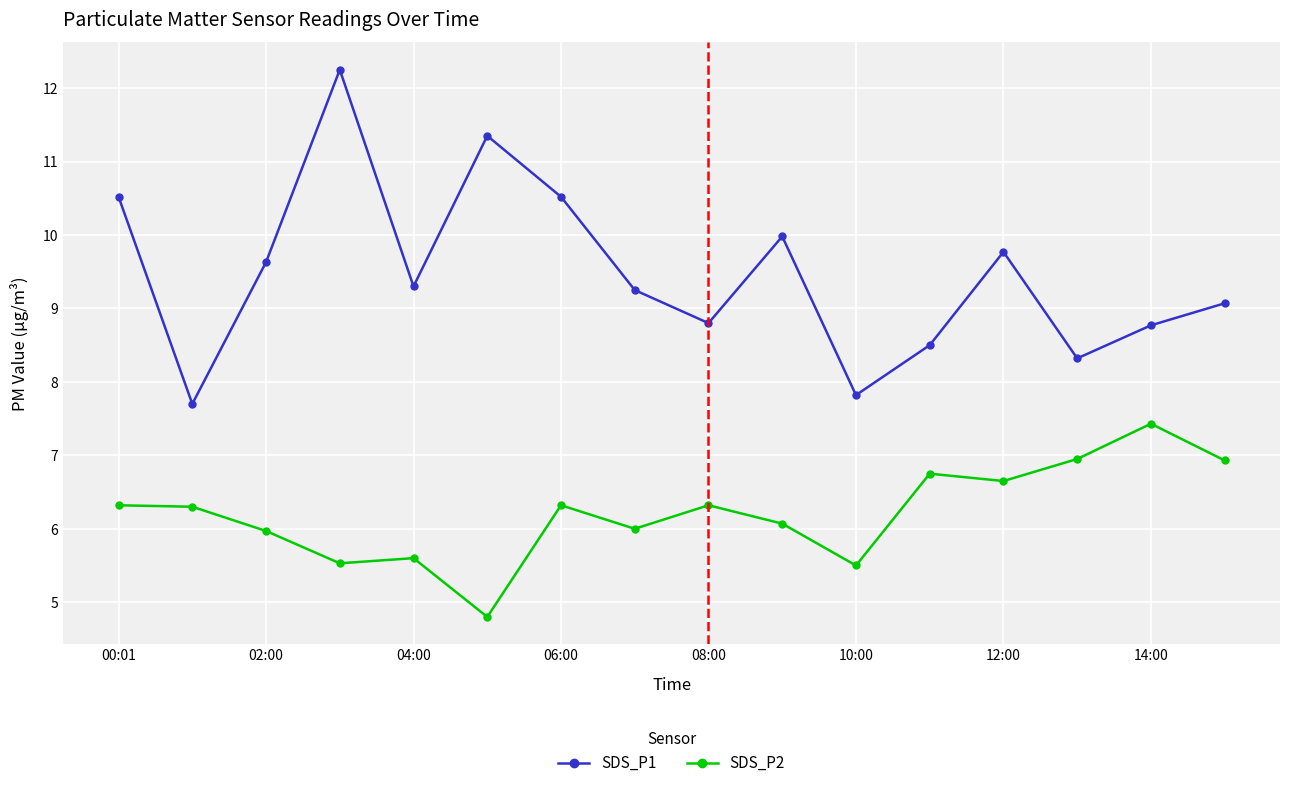

Rank the series by their average value, from lowest to highest.

SDS_P2, SDS_P1